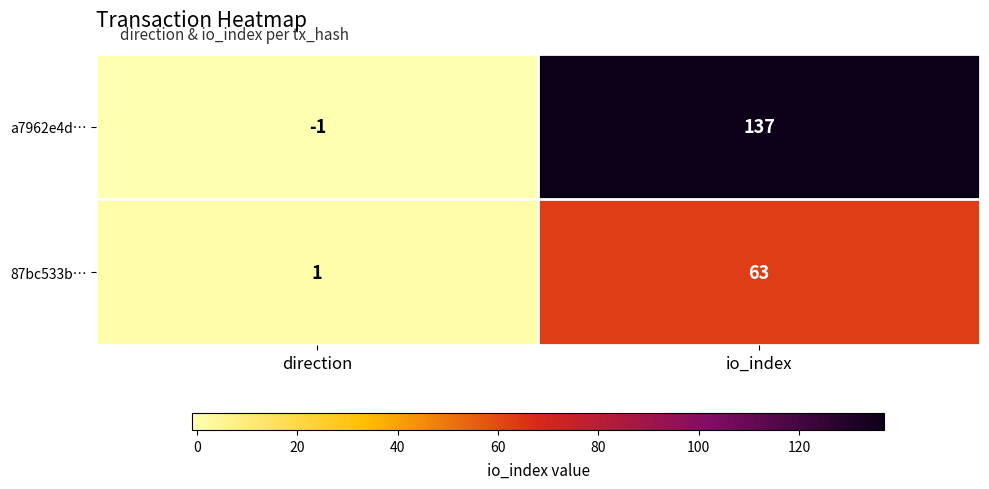

What is the difference between the highest and lowest values at io_index?

74